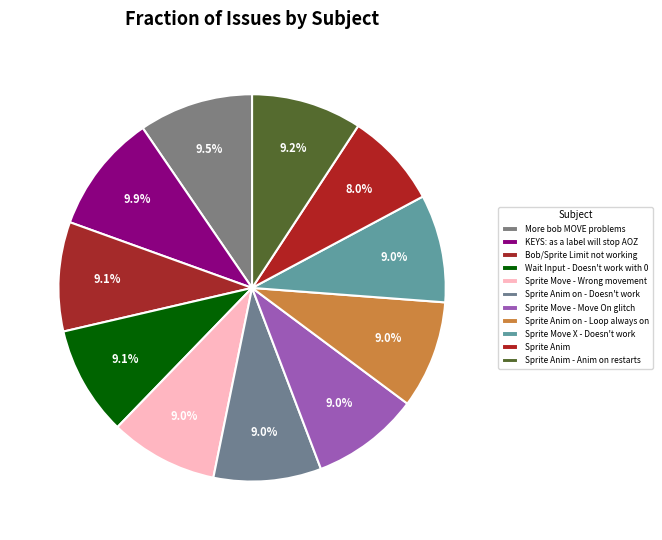

How many slices are in this pie chart?

11